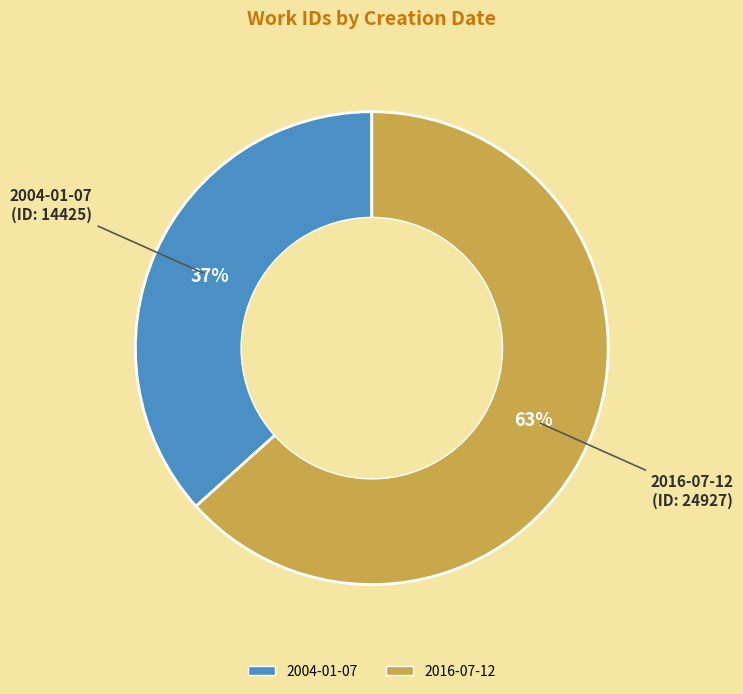

To the nearest percent, what is the average slice percentage?

50%